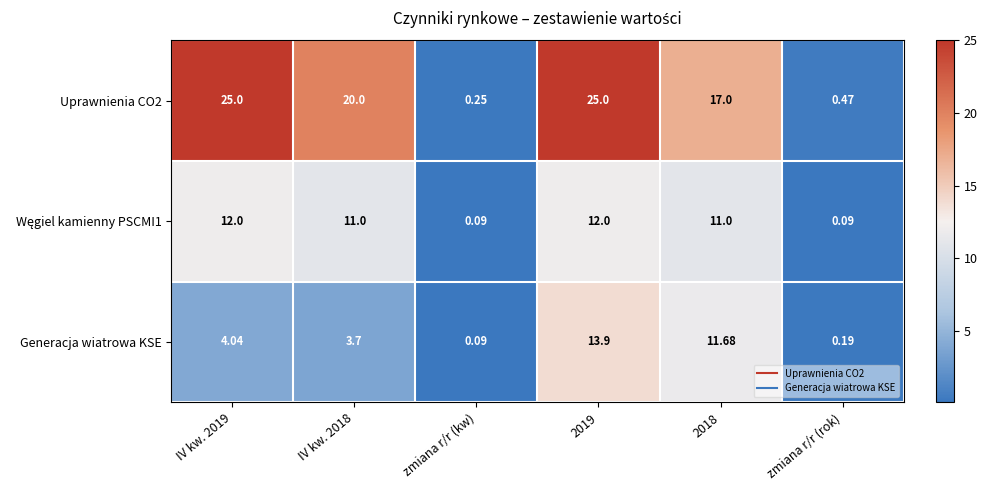

At how many categories does at least one series exceed 24?

2